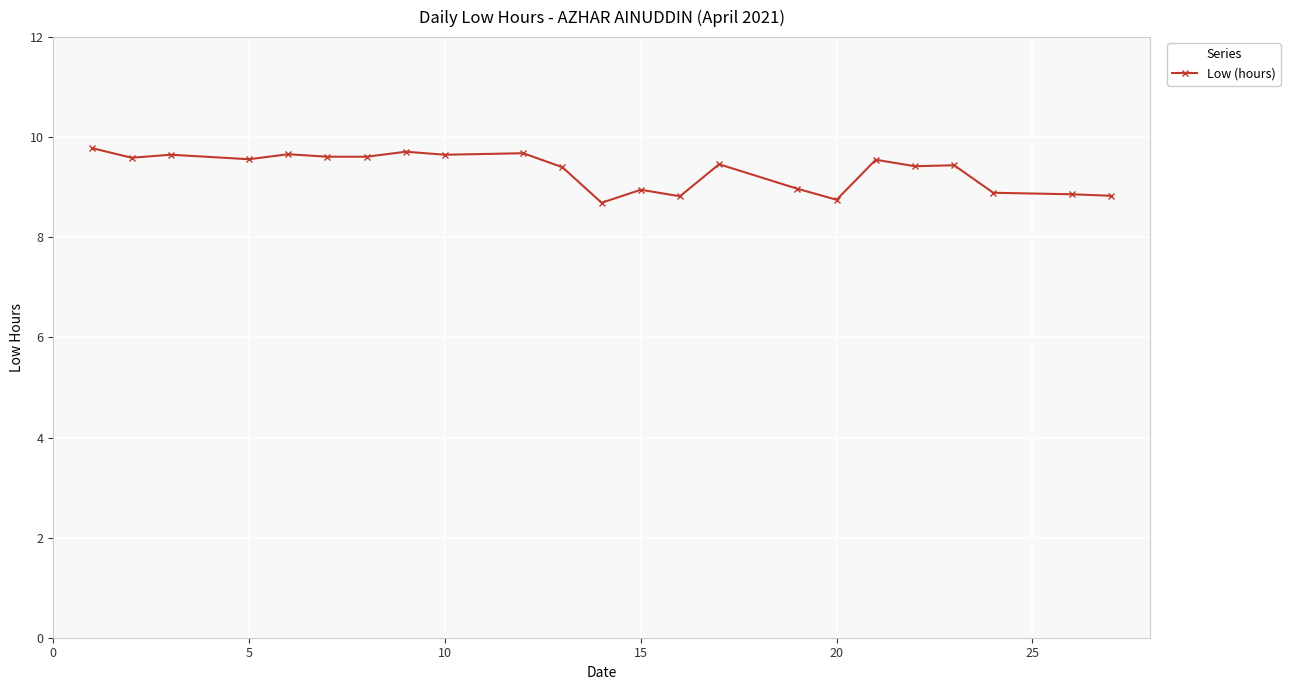

What is the difference between the maximum and minimum values?

1.1